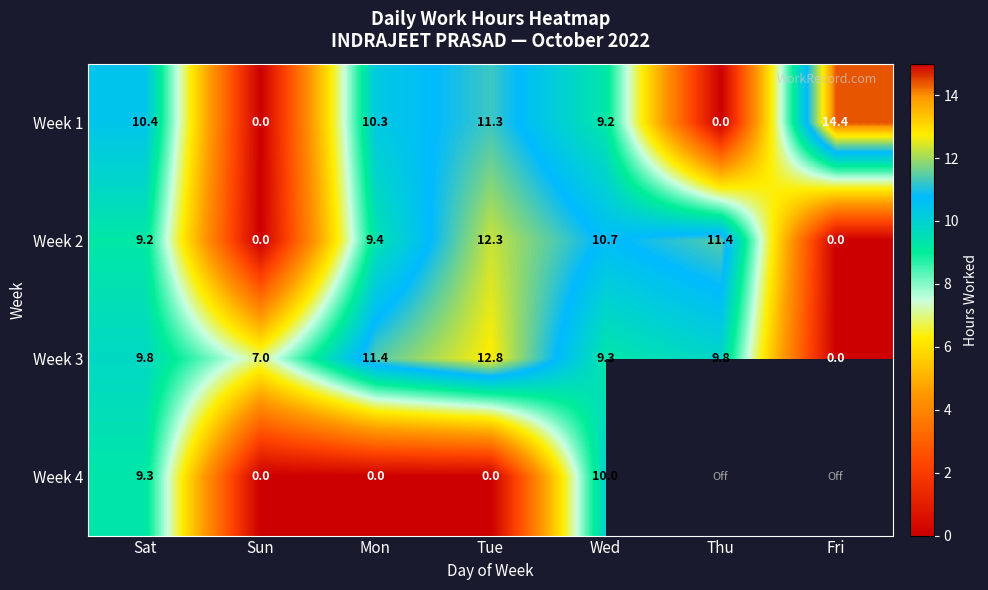

Which category has the highest value in the Week 1 series?

Fri